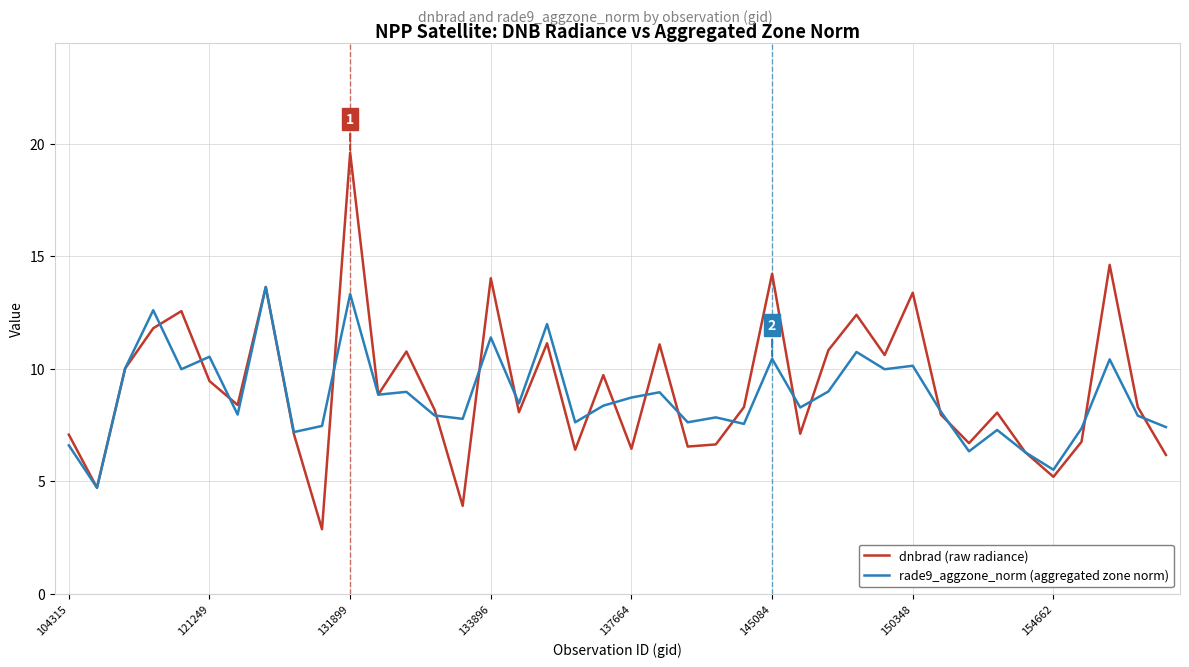

Rank the series by their maximum value, from highest to lowest.

dnbrad (raw radiance), rade9_aggzone_norm (aggregated zone norm)